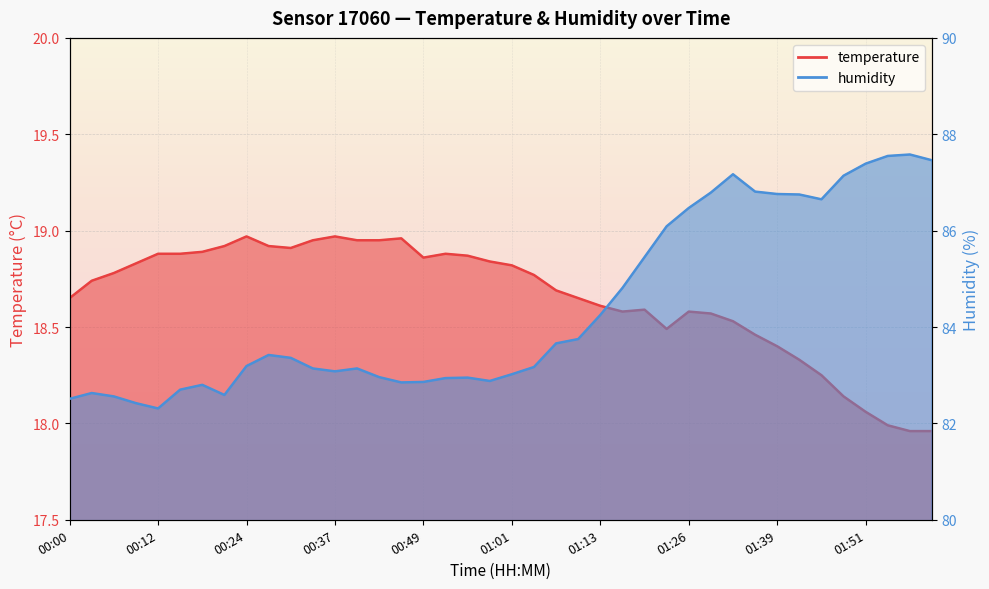

Between 01:13 and 01:57, which series saw the biggest shift?

humidity